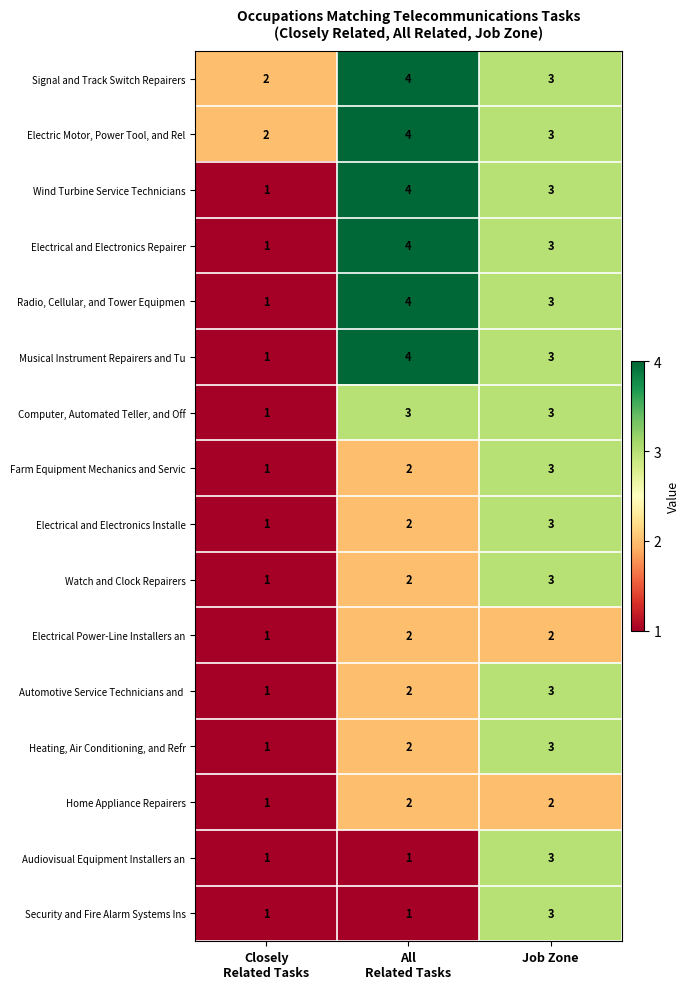

The value of Electric Motor, Power Tool, and Rel at Job Zone is 3. True or false?

True